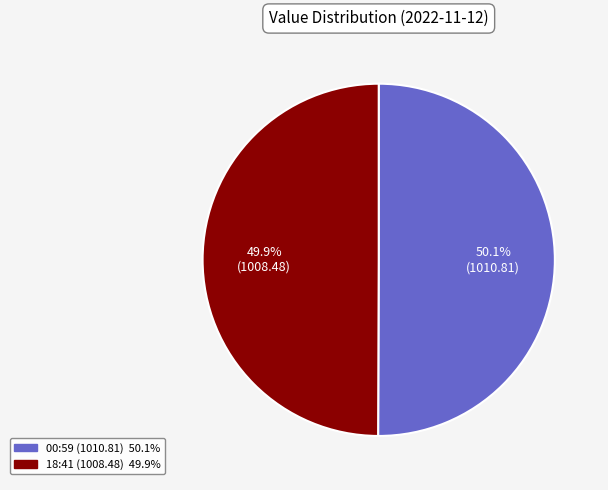

Is there any slice that represents more than half of the pie?

Yes